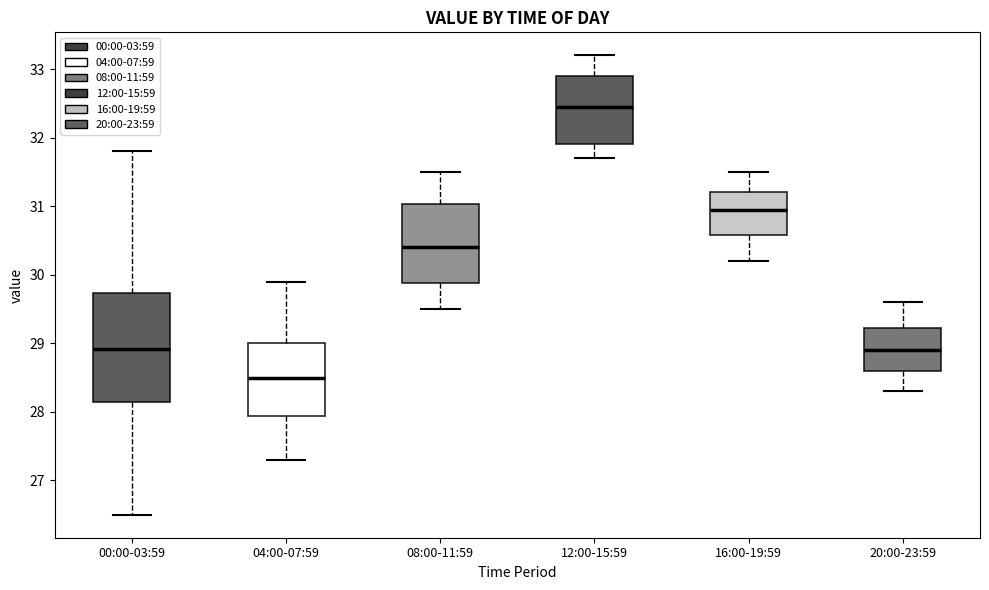

Which box's median line is the lowest?

04:00-07:59